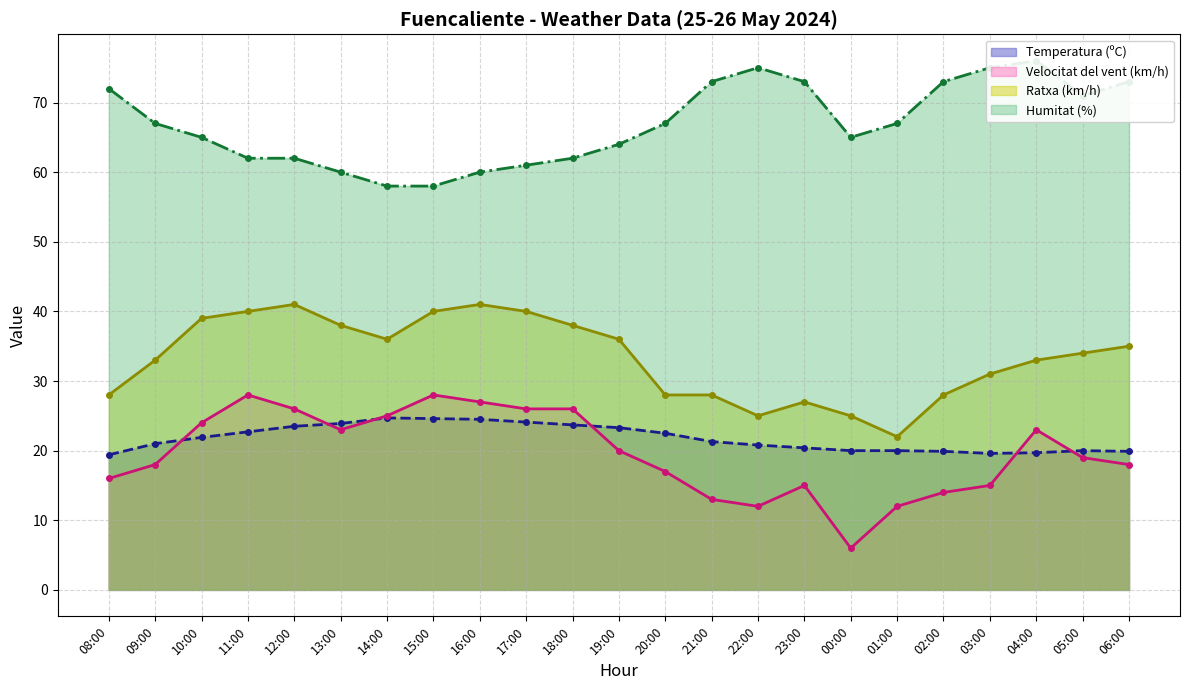

What is the label of the 20th point from the left?

03:00